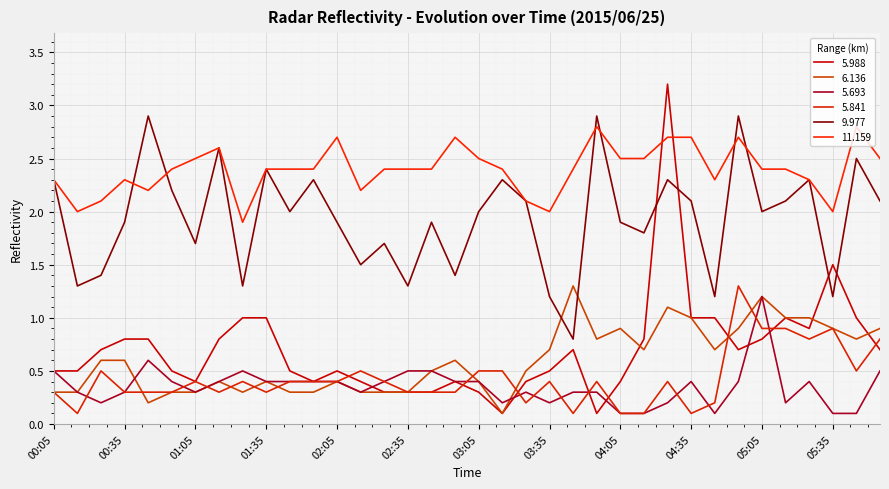

How many series are shown in this chart?

6